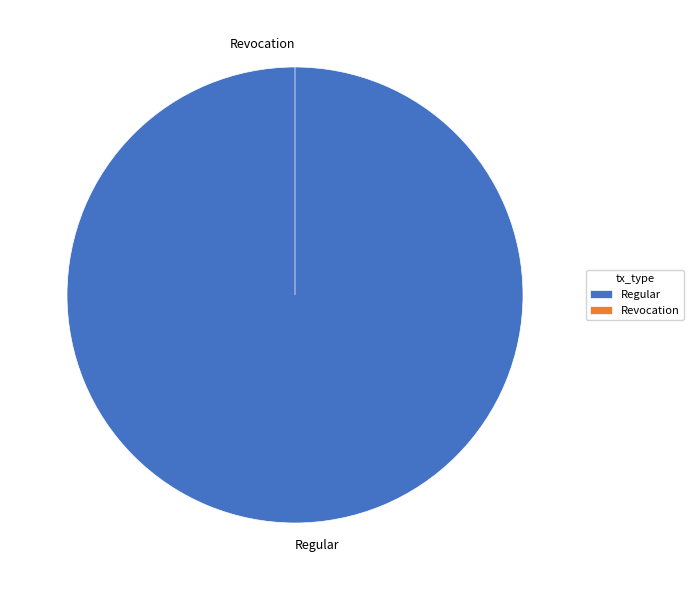

To the nearest percent, what portion does Regular represent?

100%